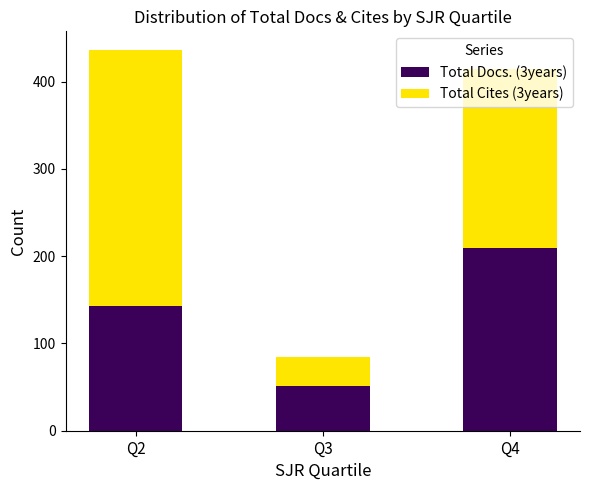

What is the average value of the Total Docs. (3years) series?

134